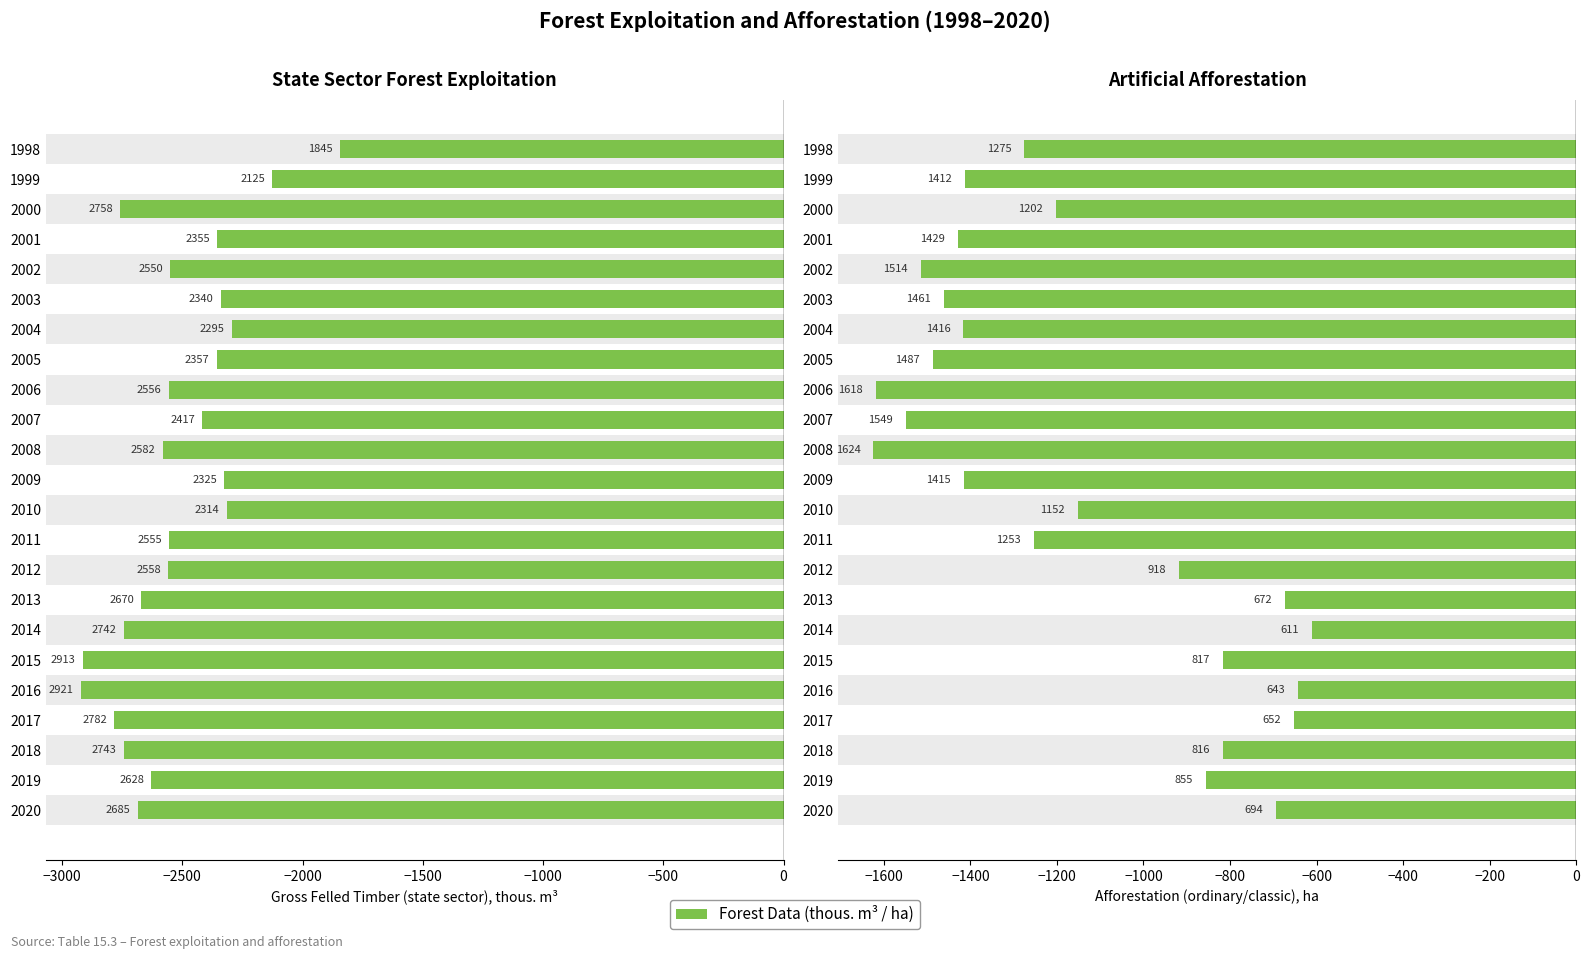

How many bars are there in total?

46